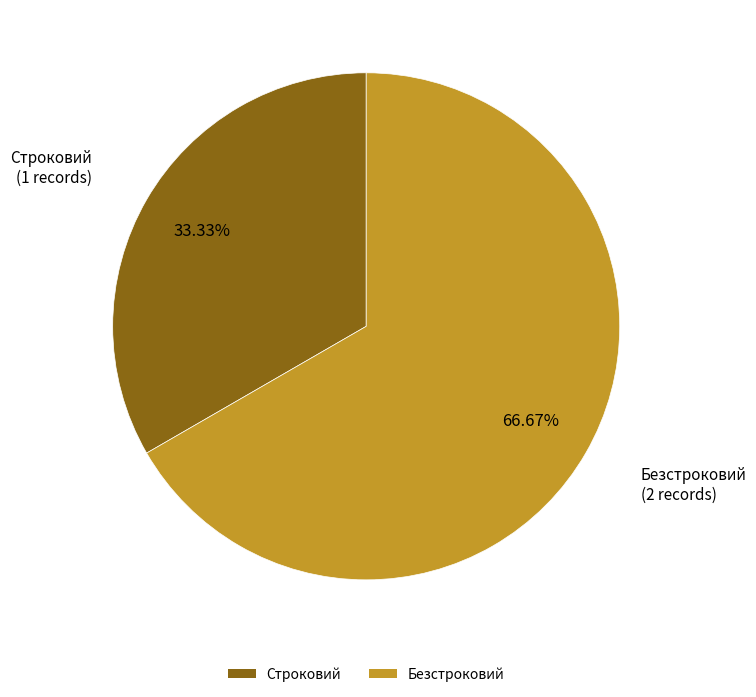

Is it true that Строковий is 33% of the pie?

True